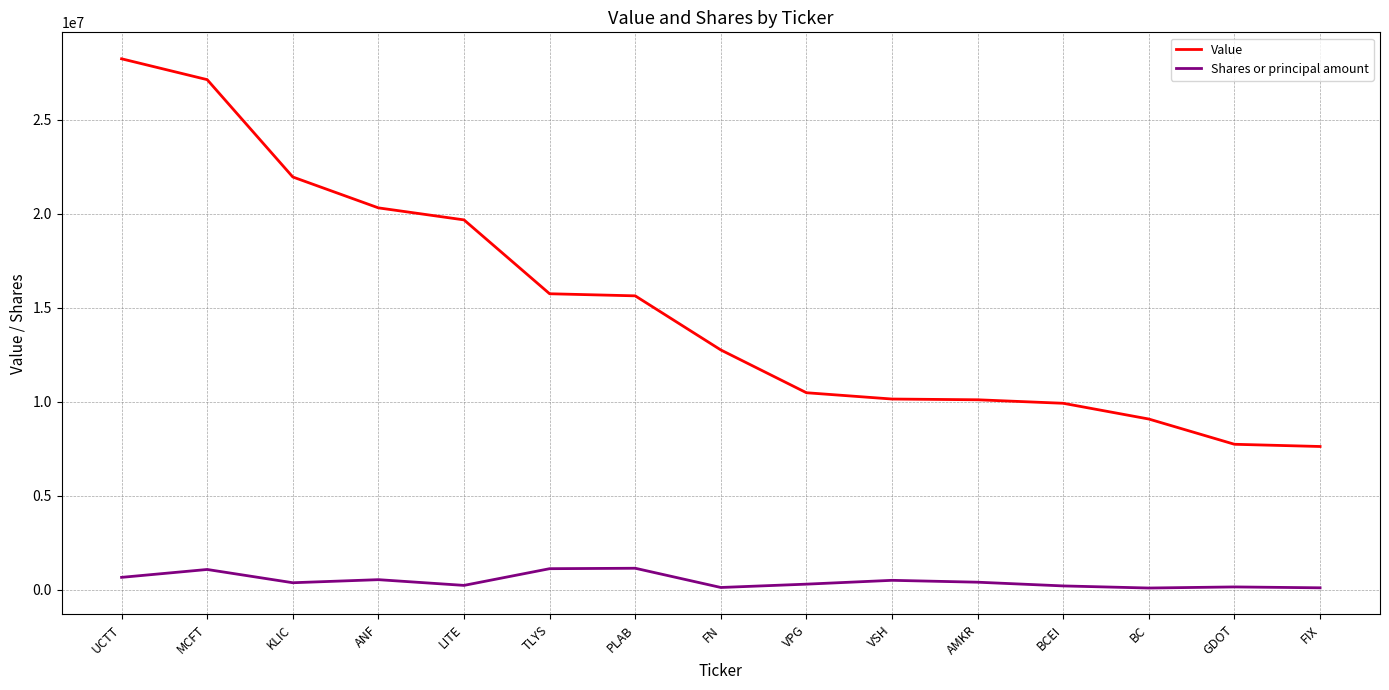

The Shares or principal amount series shows 1146856 at PLAB. True or false?

True